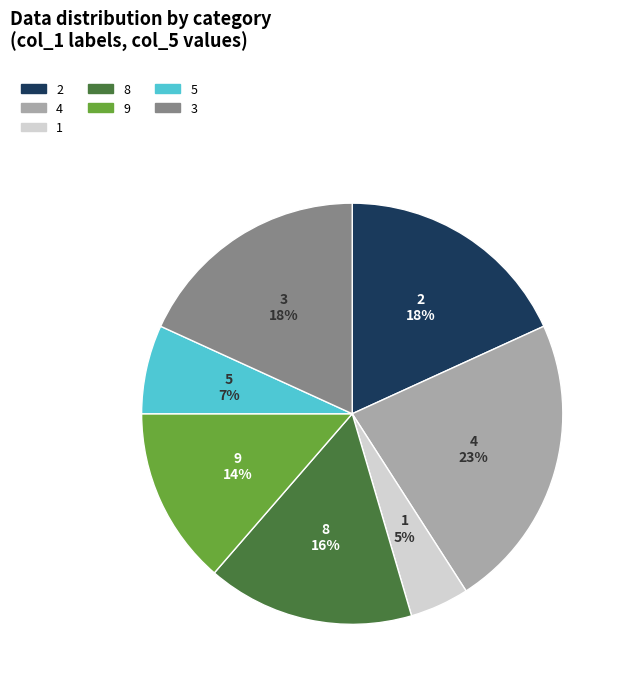

Does 8 account for over 50% of the chart?

No